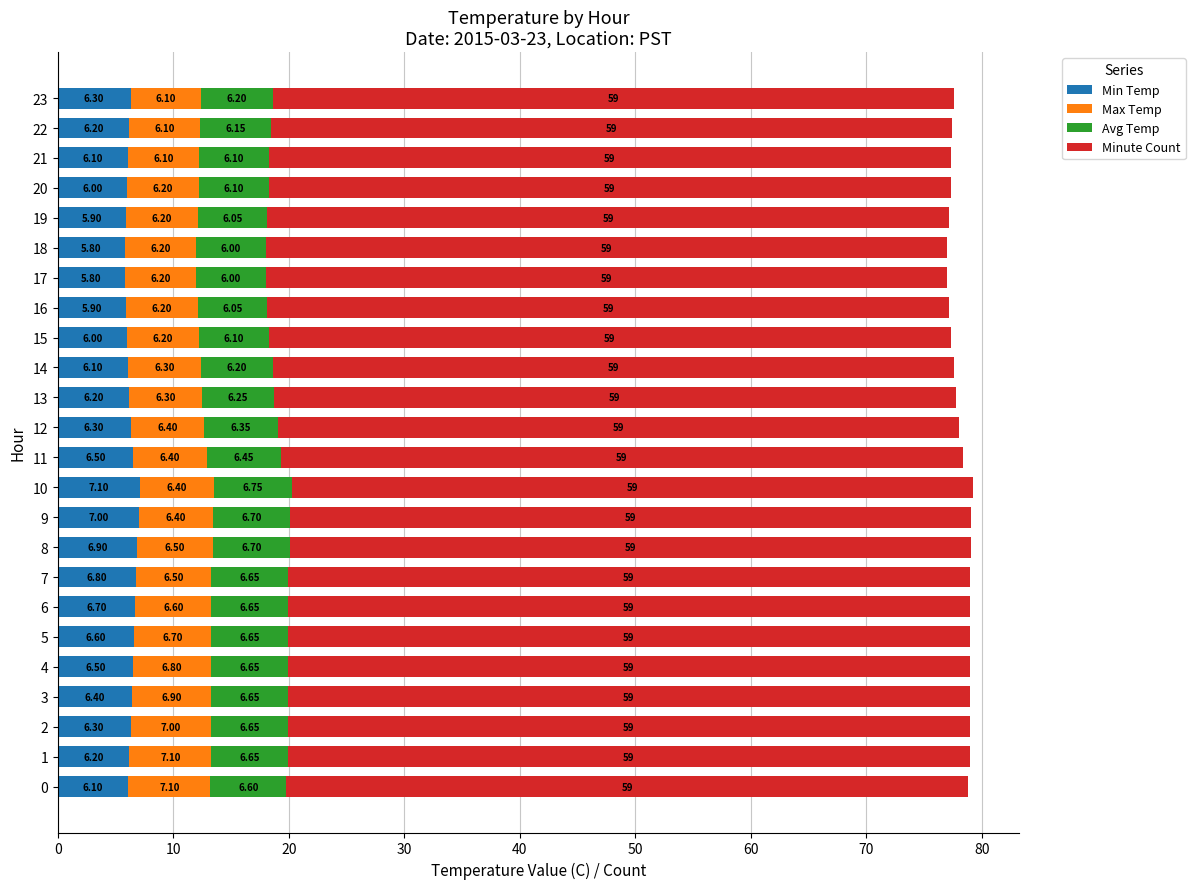

What is the total value across all series at 20?

77.3